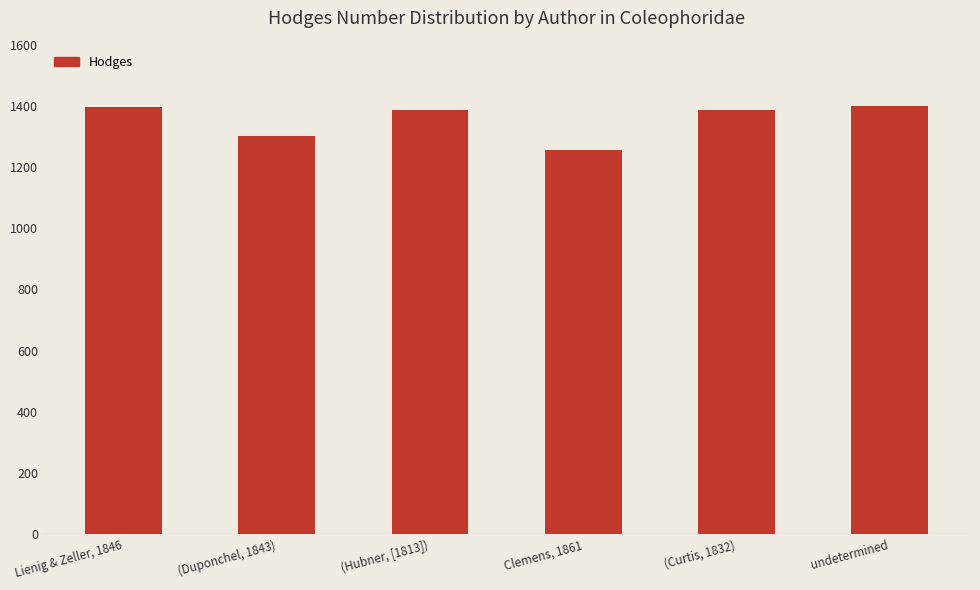

What is the difference between the second highest and minimum values?

142.2